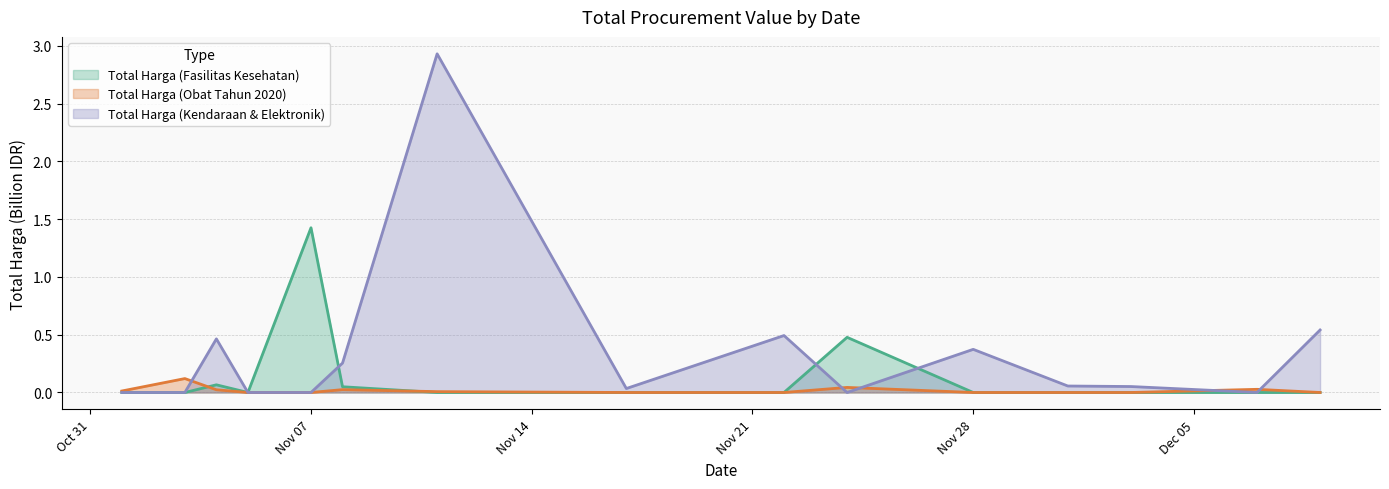

List the series in order of their overall mean, highest first.

Total Harga (Kendaraan & Elektronik), Total Harga (Fasilitas Kesehatan), Total Harga (Obat Tahun 2020)